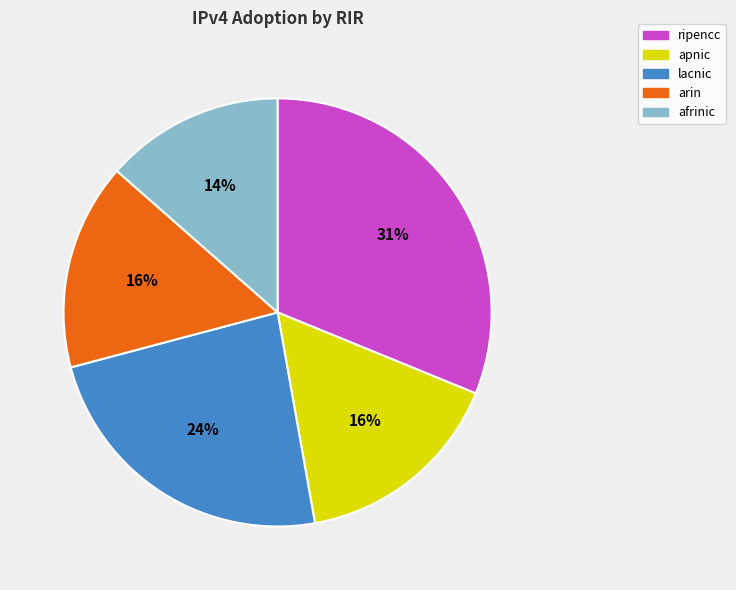

To the nearest percent, what is the combined percentage of apnic and lacnic?

40%